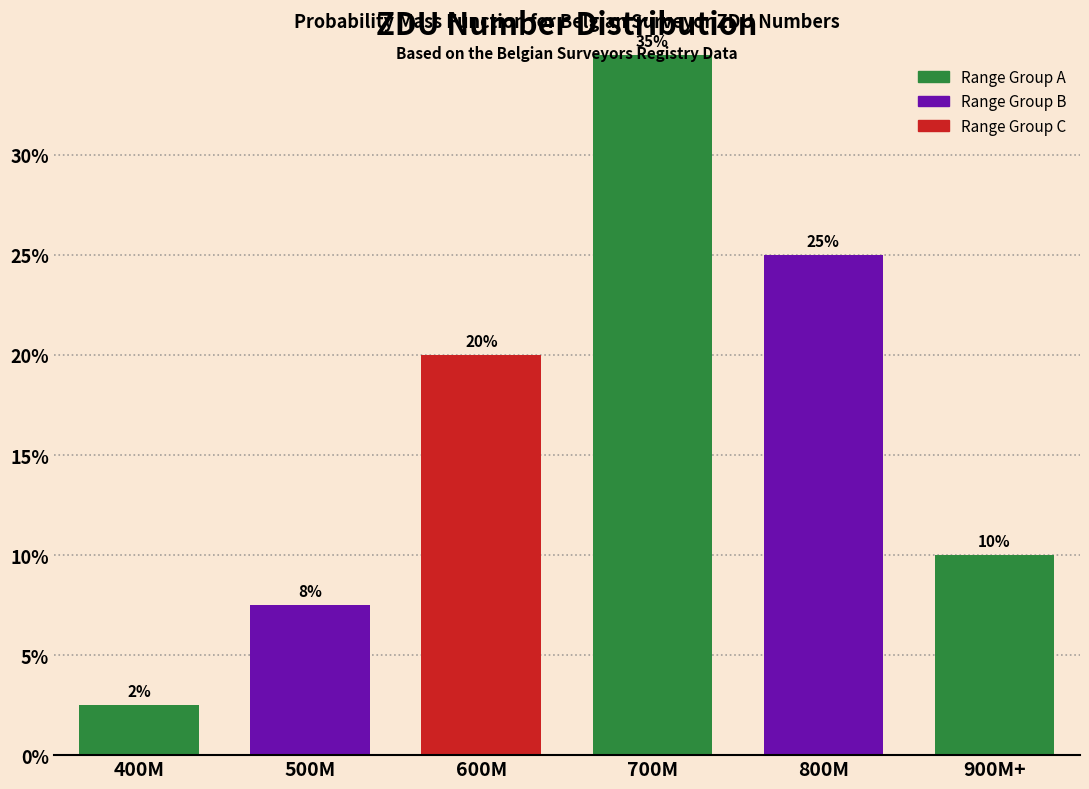

What is the difference between the values at 600M and 900M+?

10.0